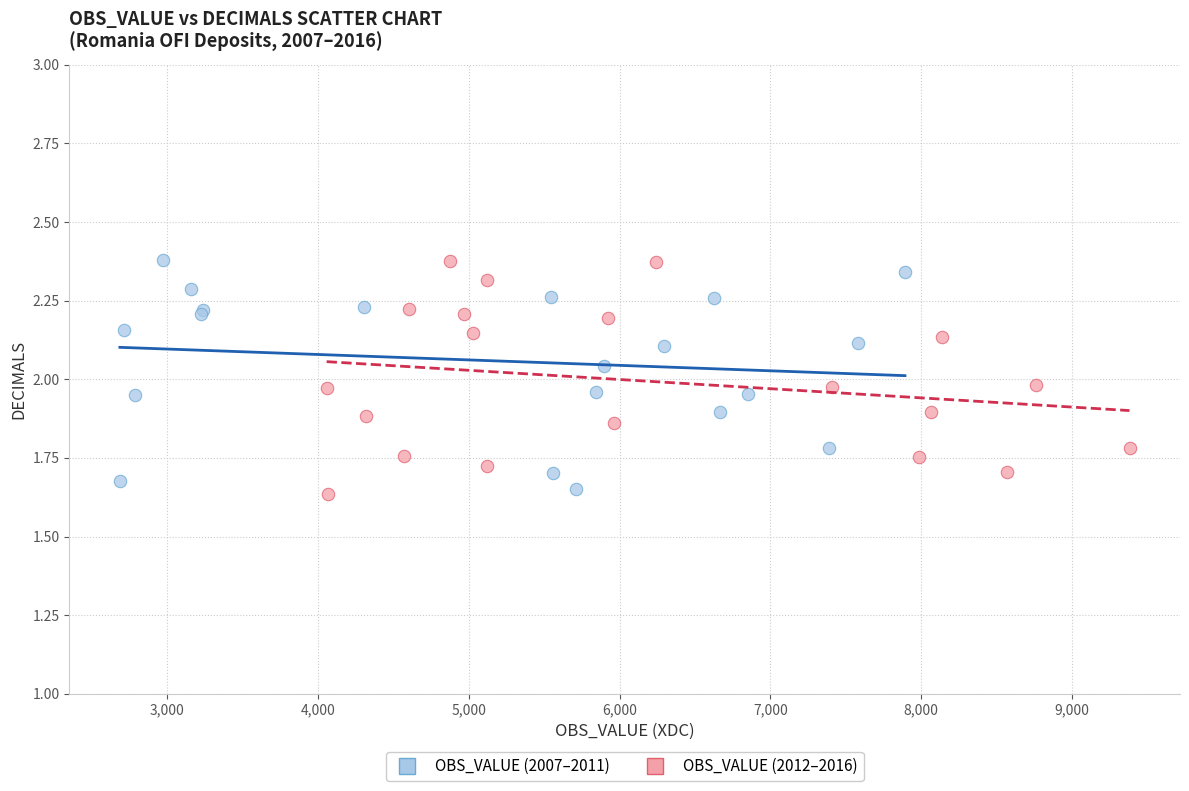

Which series contains the lowest Y value?

OBS_VALUE (2012–2016)